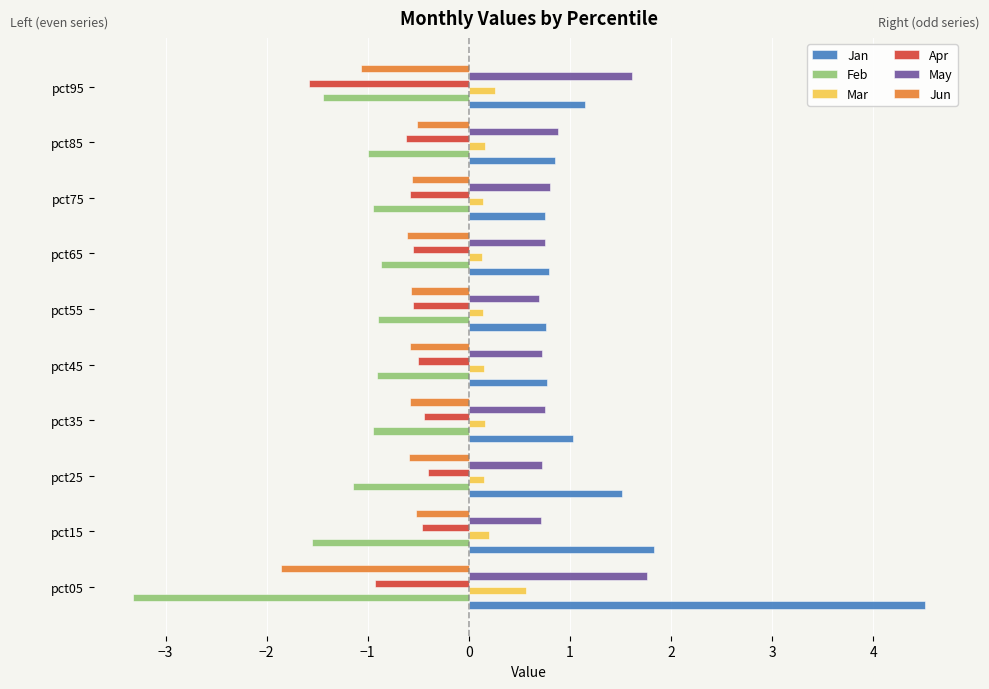

True or false: Jan has a value of 0.2 at pct65.

False